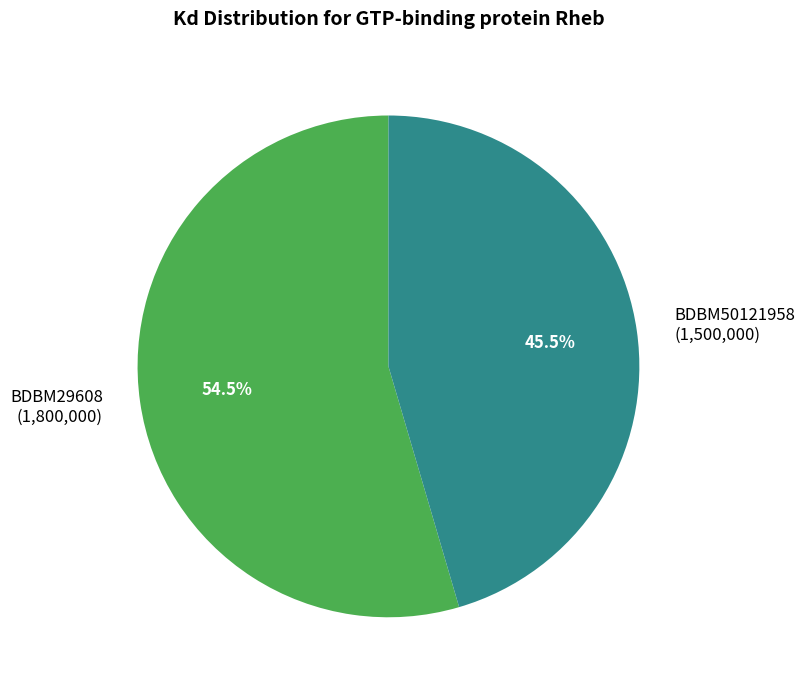

Is it true that BDBM29608 is 40% of the pie?

False